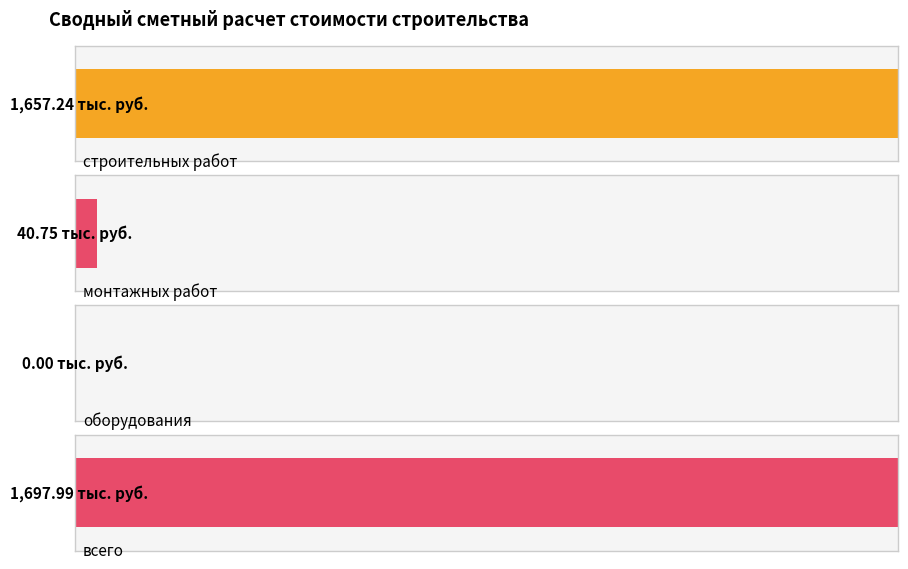

Is it true that оборудования equals 0.0 at Глава 6?

True